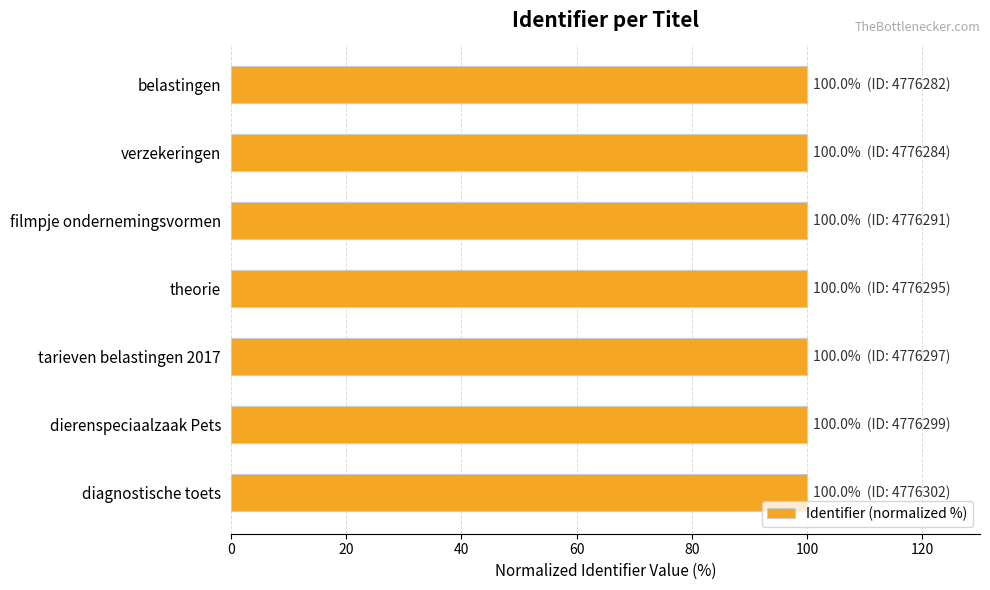

True or false: the data shows 100.0 at dierenspeciaalzaak Pets.

True